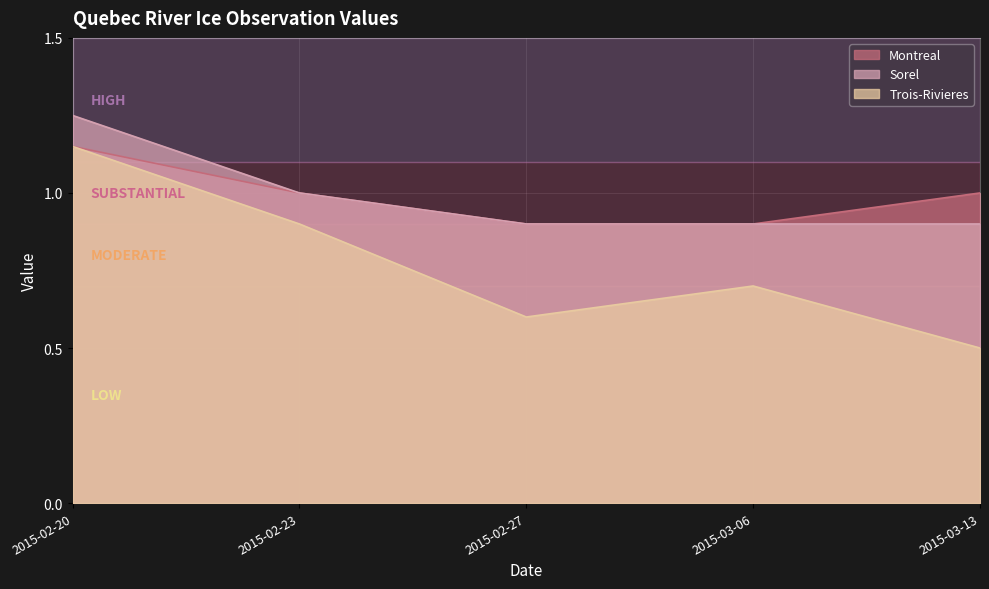

The Sorel series shows 2.2 at 2015-02-20. True or false?

False